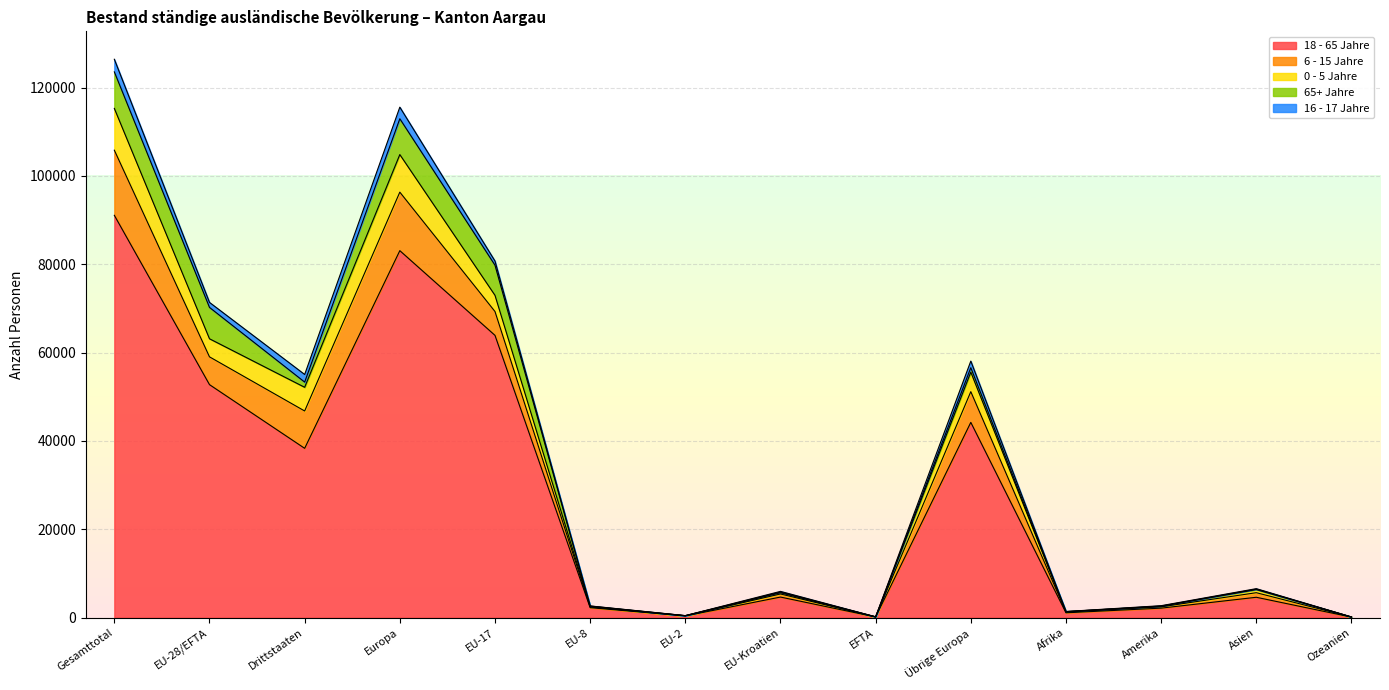

True or false: 18 - 65 Jahre and 16 - 17 Jahre intersect in this chart.

False